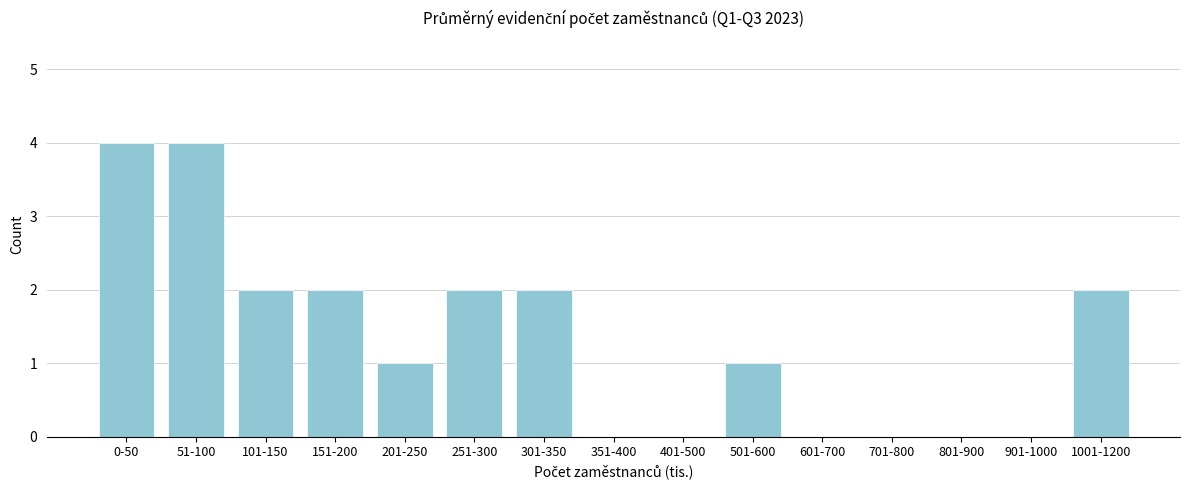

Reading left to right, list all the values displayed in this chart.

0-50=4	51-100=4	101-150=2	151-200=2	201-250=1	251-300=2	301-350=2	351-400=0	401-500=0	501-600=1	601-700=0	701-800=0	801-900=0	901-1000=0	1001-1200=2